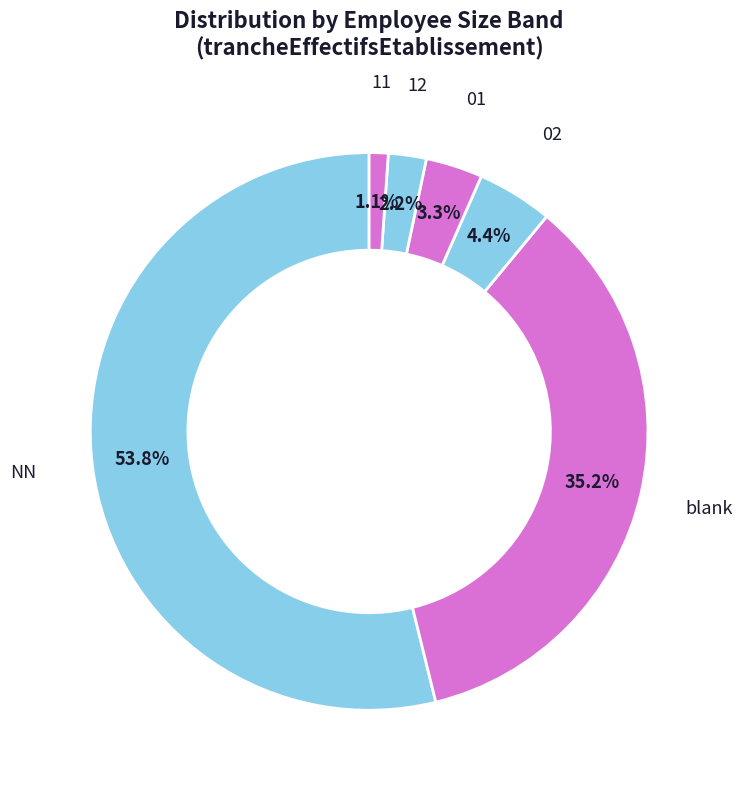

Which slice represents more than half of the pie?

NN